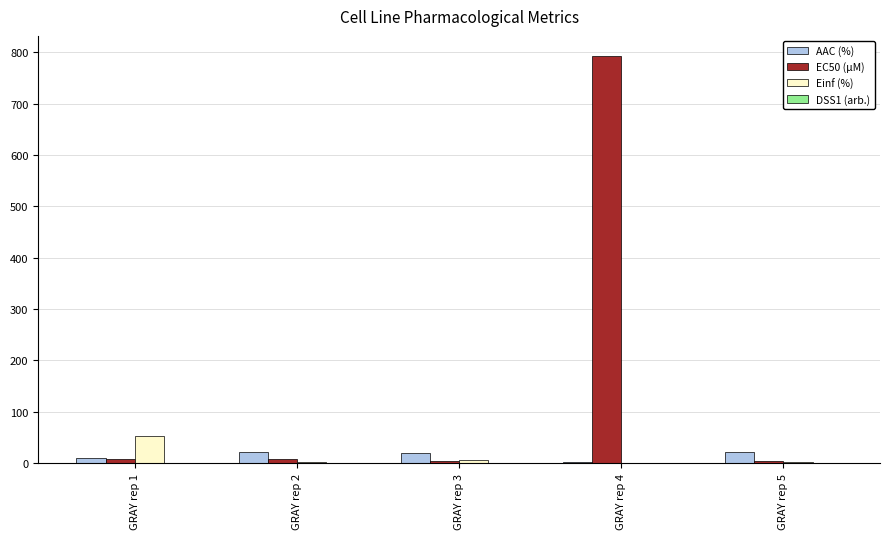

What is the sum of all EC50 (µM) values?

817.2